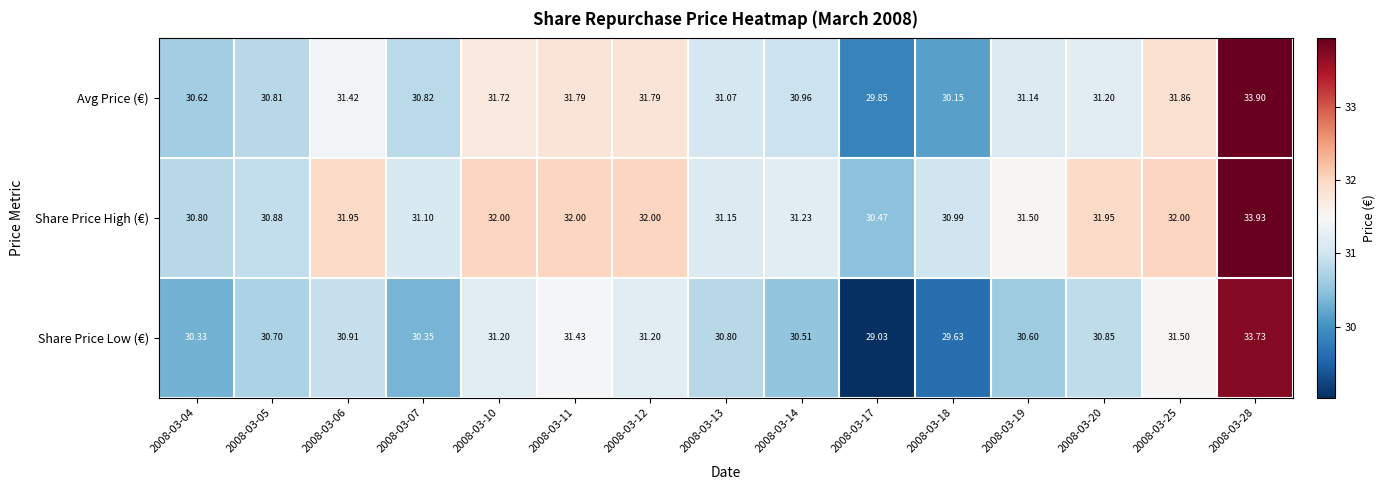

What is the spread (max minus min) of values at 2008-03-25?

0.5